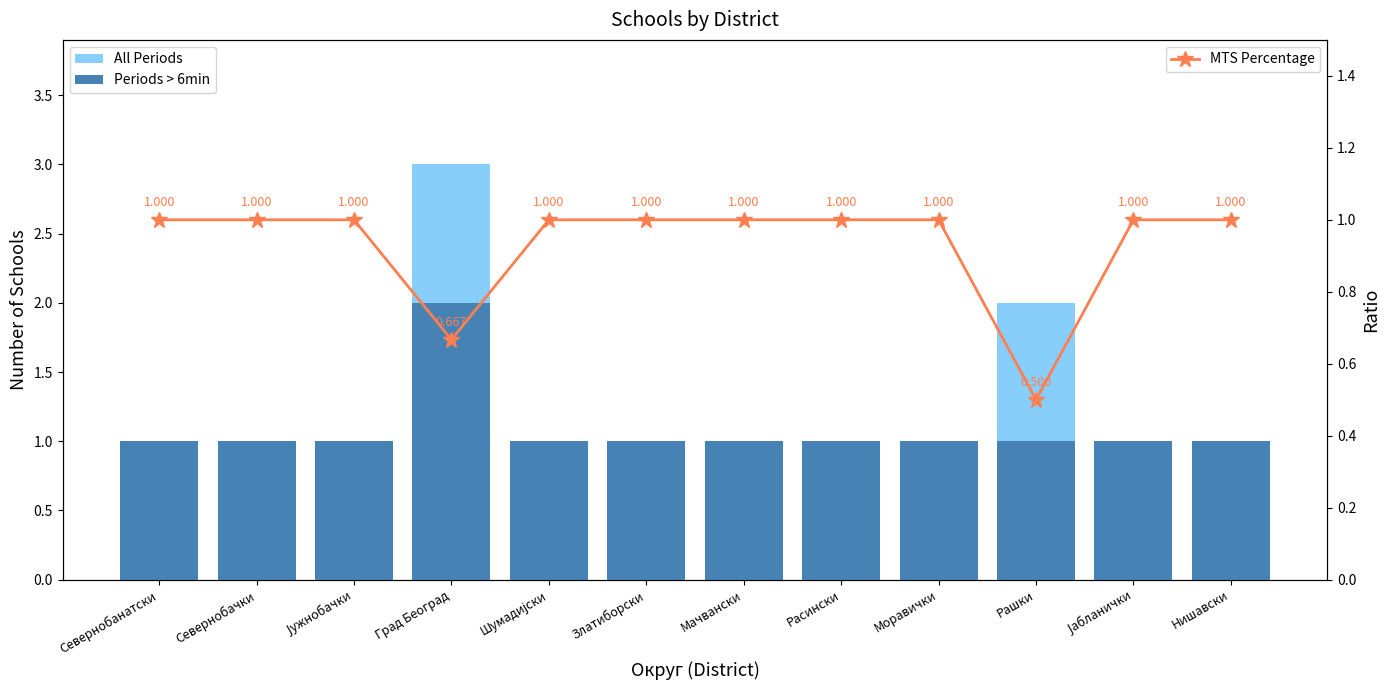

The MTS Percentage series shows 0.2 at Мачвански. True or false?

False